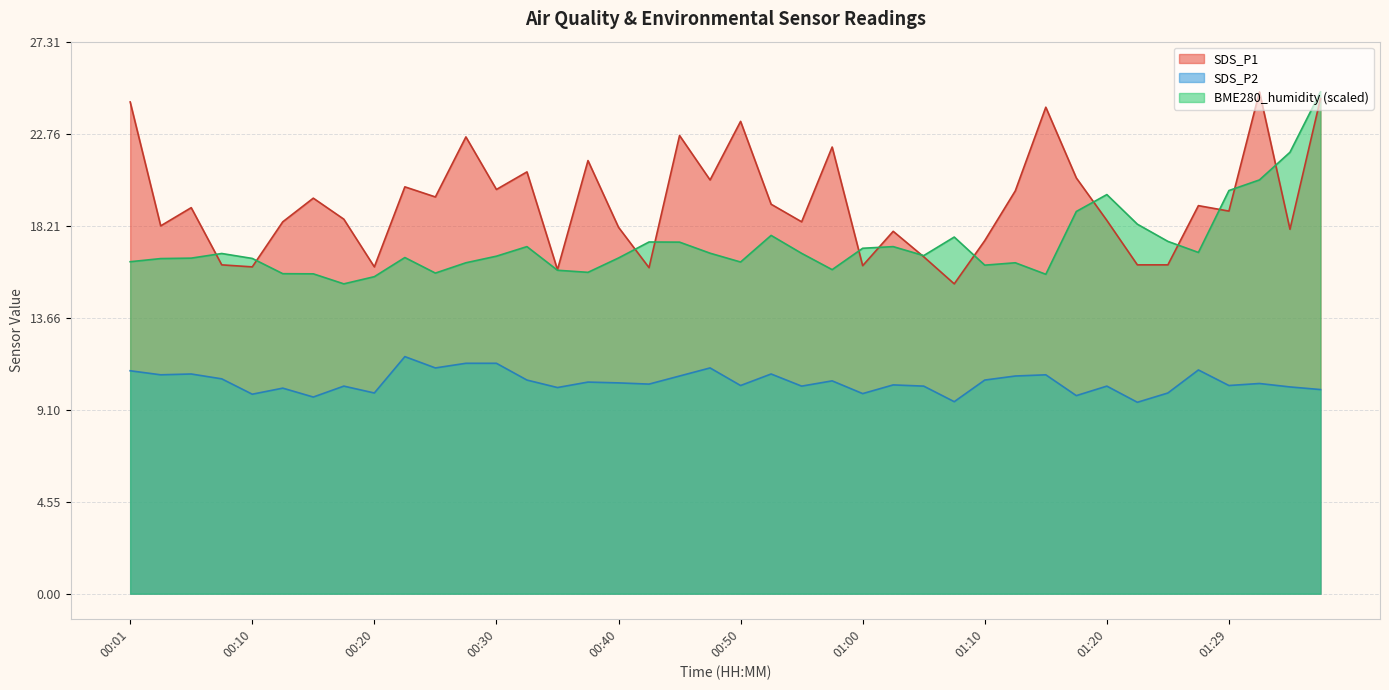

Which series has the largest total across all categories?

SDS_P1